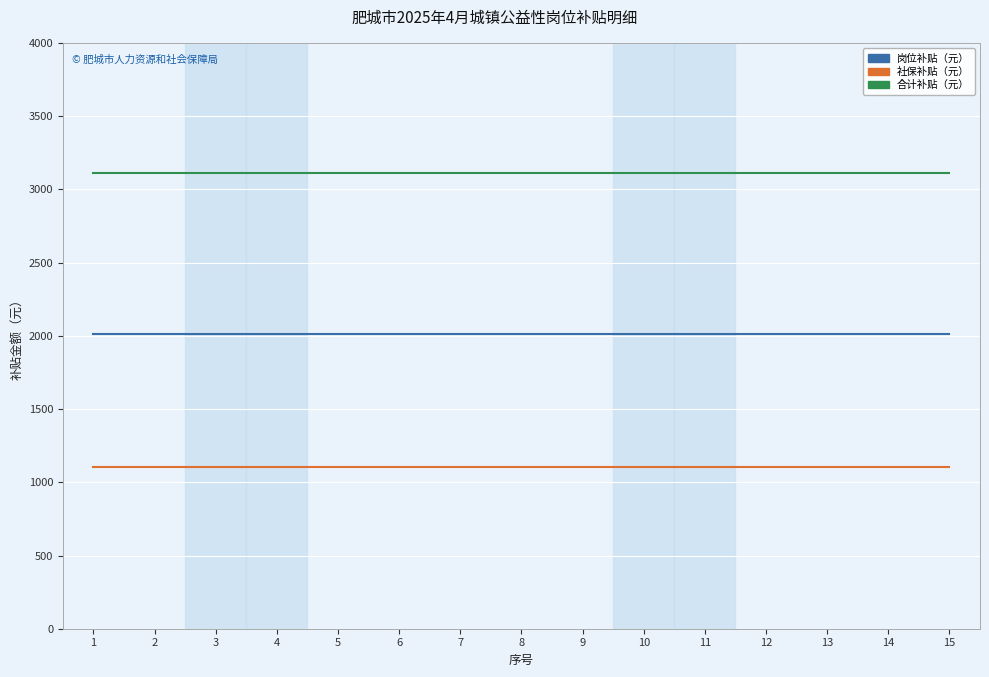

What is the total value across all series at 11?

6229.8